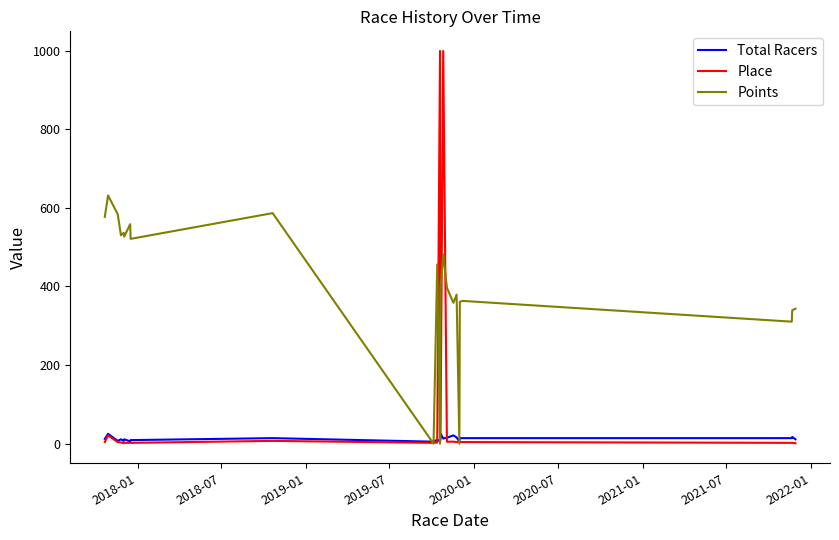

What is the difference between the maximum and minimum values in the Place series?

998.0